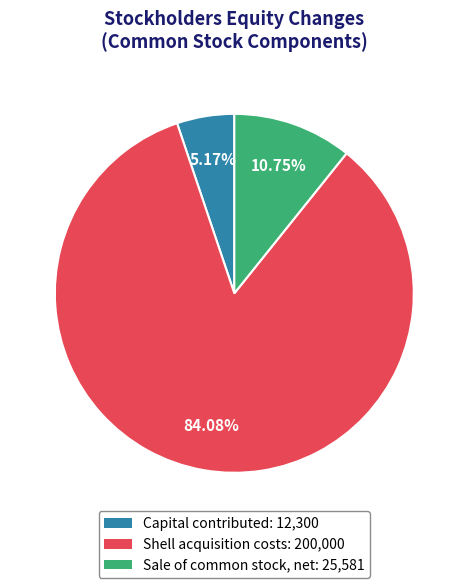

Which category has the smallest portion of the pie?

Capital contributed